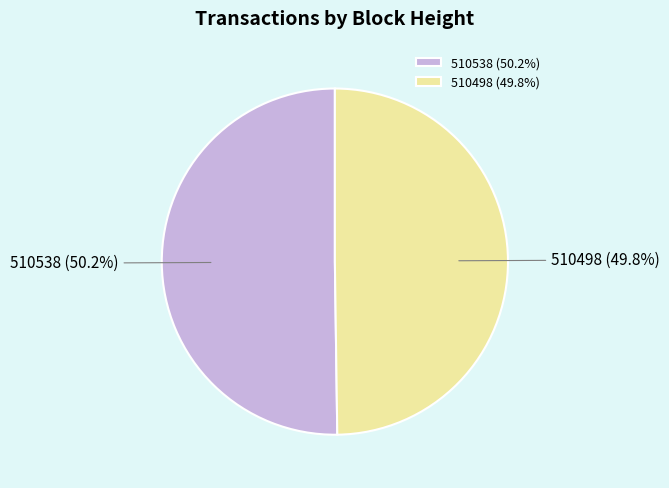

Is the sum of 510498 and 510538 greater than half?

Yes